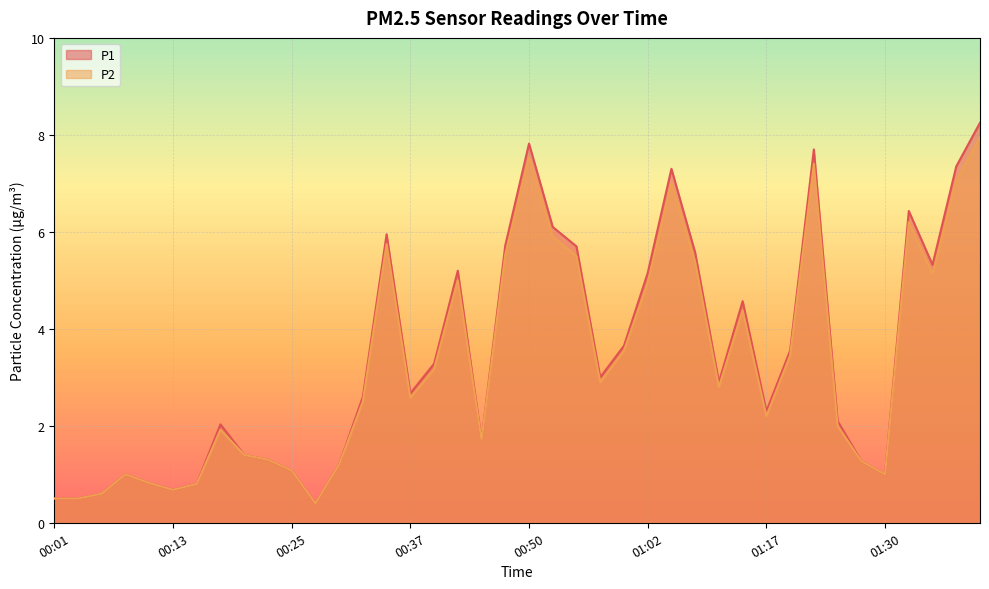

Rank the categories by P1 value from highest to lowest.

01:42, 00:50, 01:22, 01:40, 01:04, 01:35, 00:52, 00:35, 00:47, 00:55, 01:07, 01:37, 00:42, 01:02, 01:15, 01:00, 01:20, 00:40, 00:57, 01:12, 00:37, 00:33, 01:17, 01:25, 00:18, 00:45, 00:20, 00:23, 01:27, 00:30, 00:25, 00:08, 01:30, 00:11, 00:15, 00:13, 00:06, 00:01, 00:03, 00:28